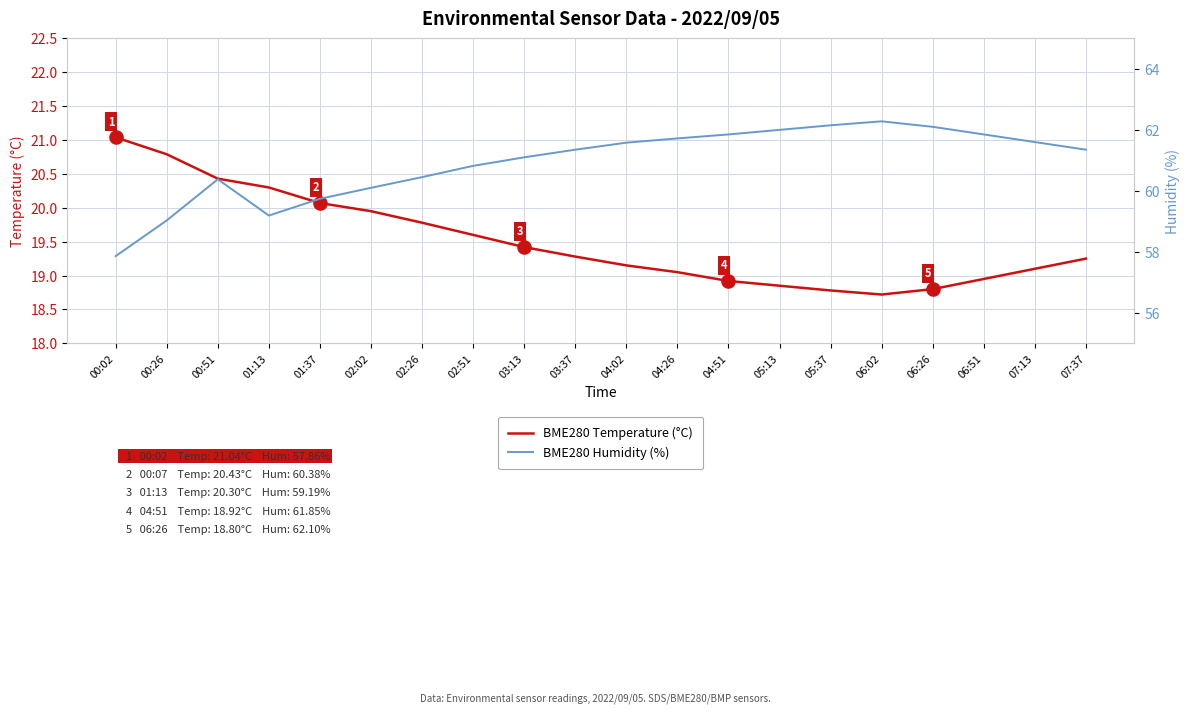

Which series has the largest total across all categories?

BME280 Humidity (%)